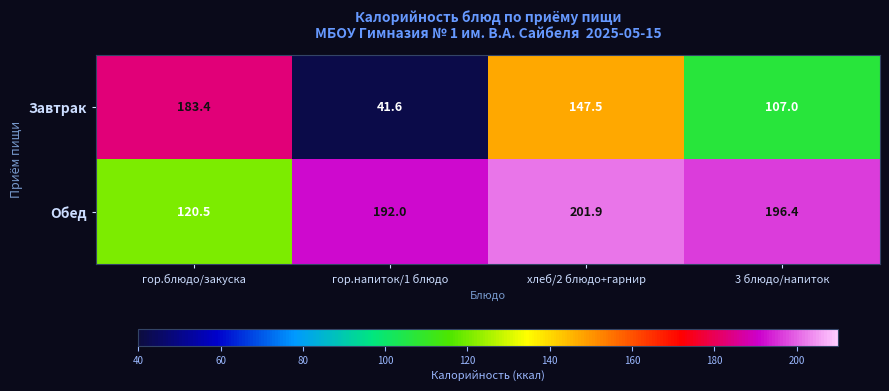

What is the difference between the highest and lowest values at 3 блюдо/напиток?

89.4